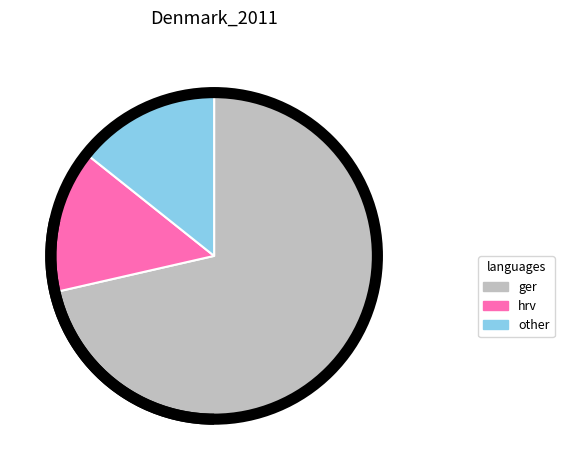

Is there any slice that represents more than half of the pie?

Yes